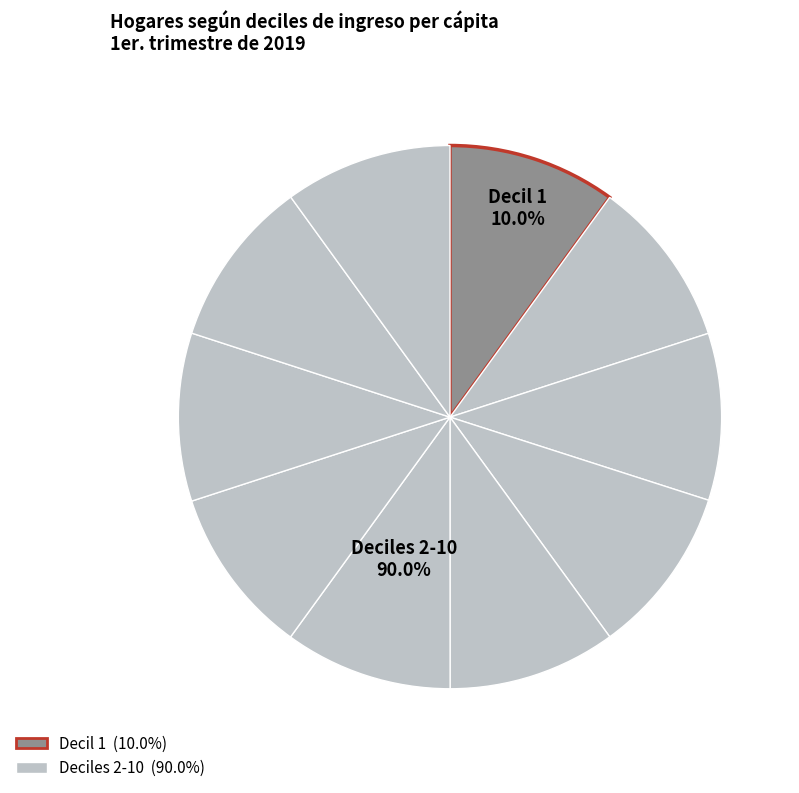

To the nearest percent, what is the combined percentage of 9 and 1?

20%